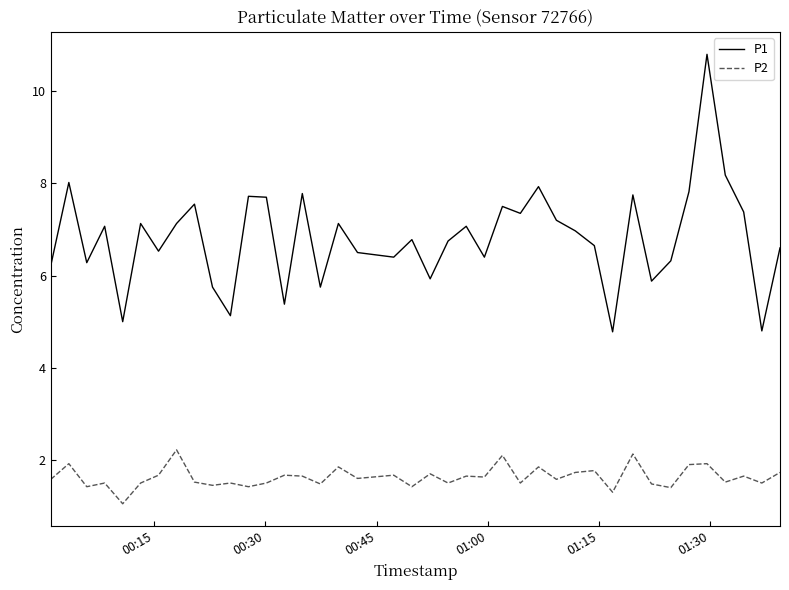

Which series has the widest spread of values?

P1